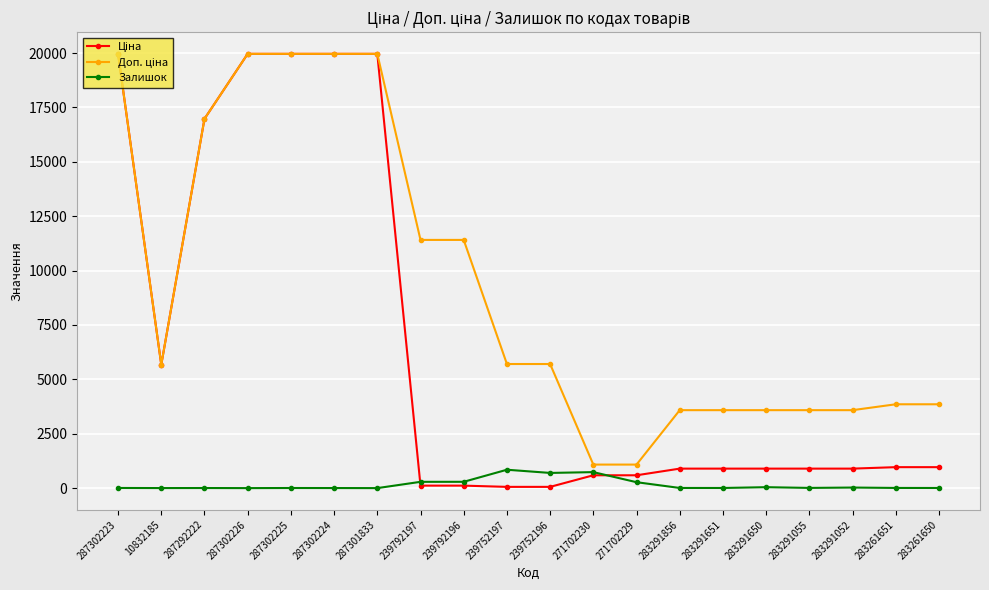

What is the label of the 11th point from the left?

239752196